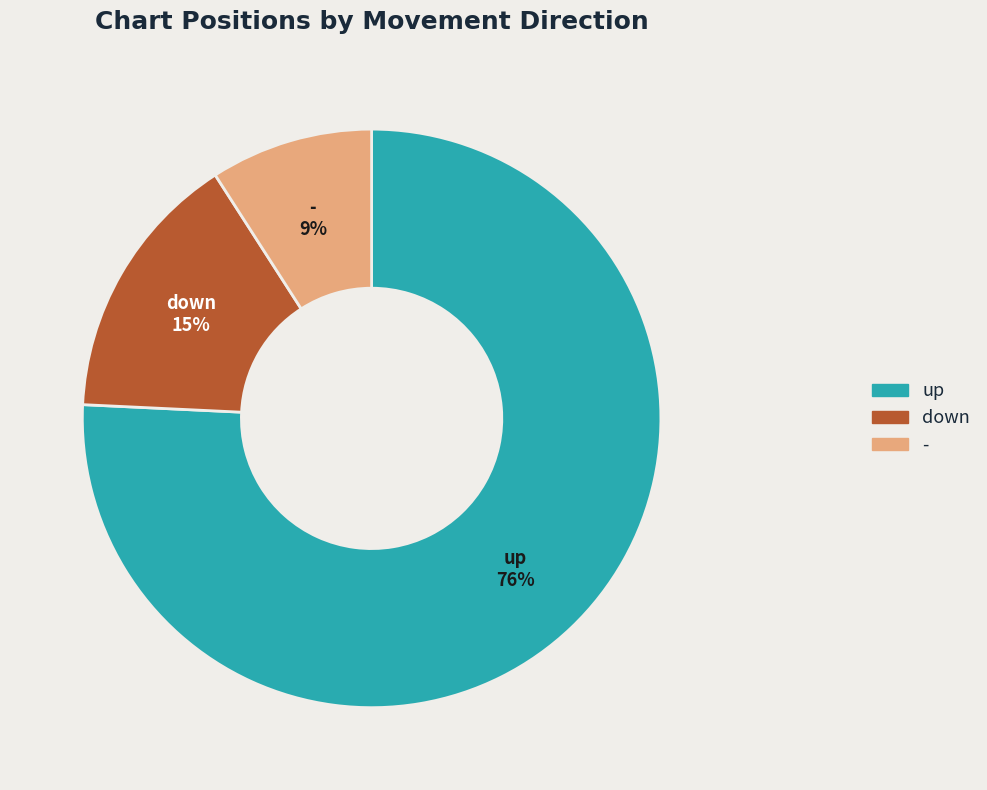

To the nearest percent, what is the average slice percentage?

33%